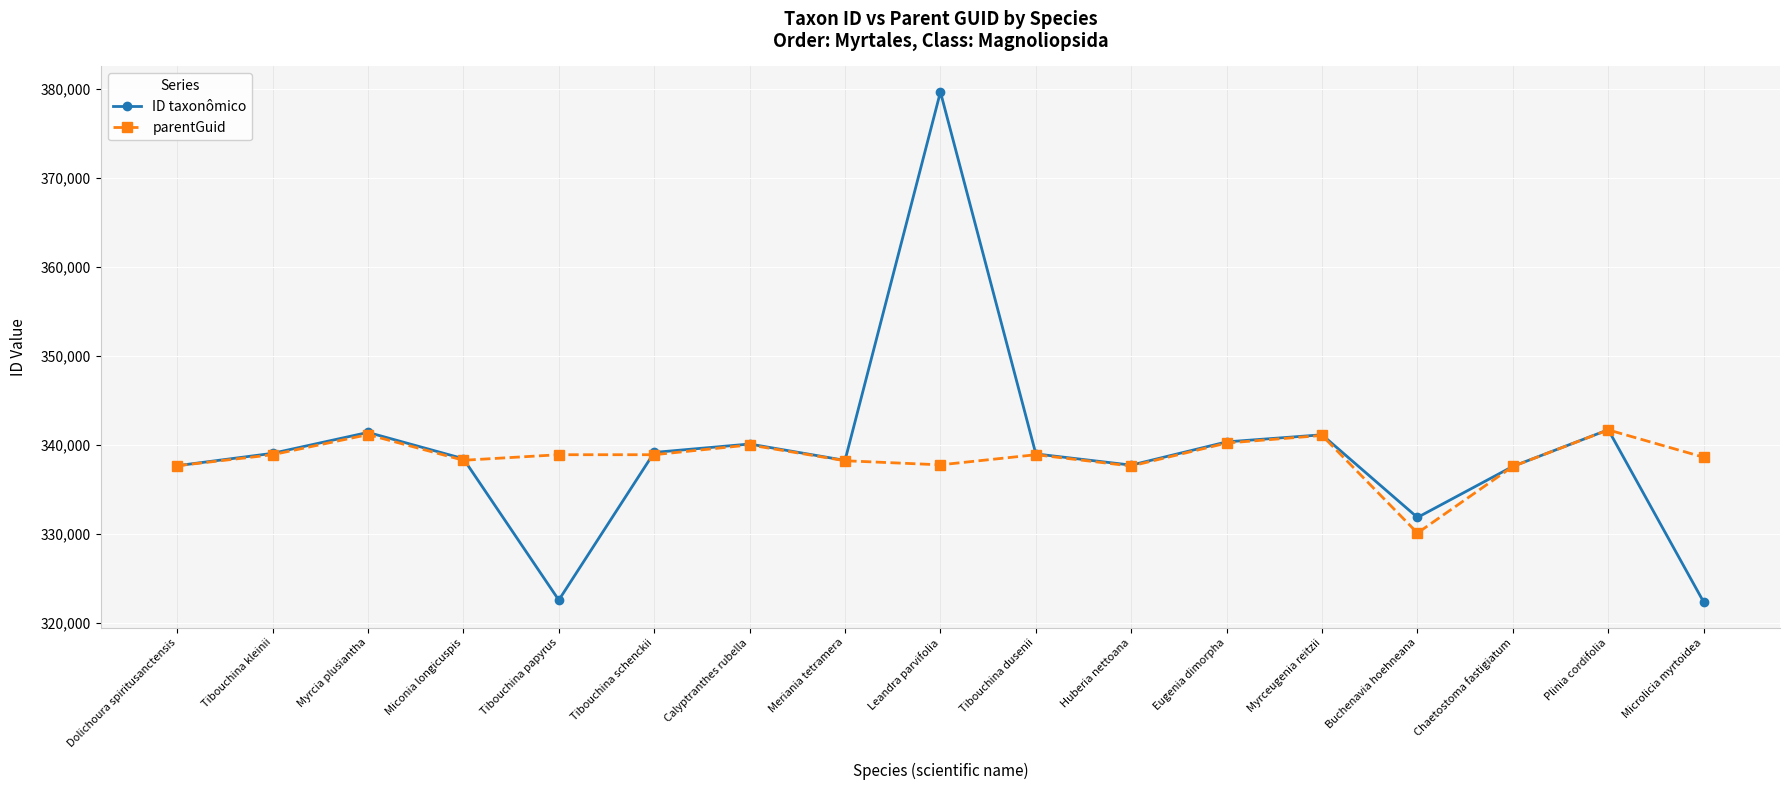

What is the difference between the parentGuid values at Myrcia plusiantha and Tibouchina papyrus?

2259